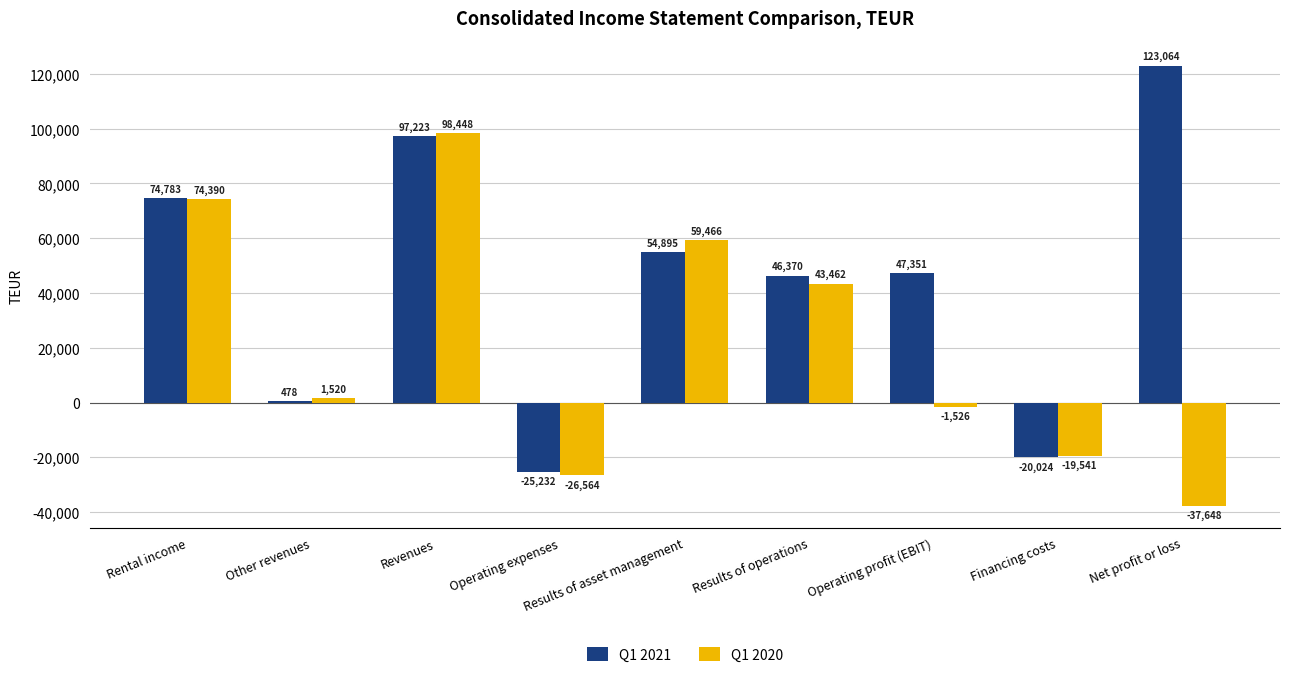

What is the label of the 4th bar from the right?

Results of operations